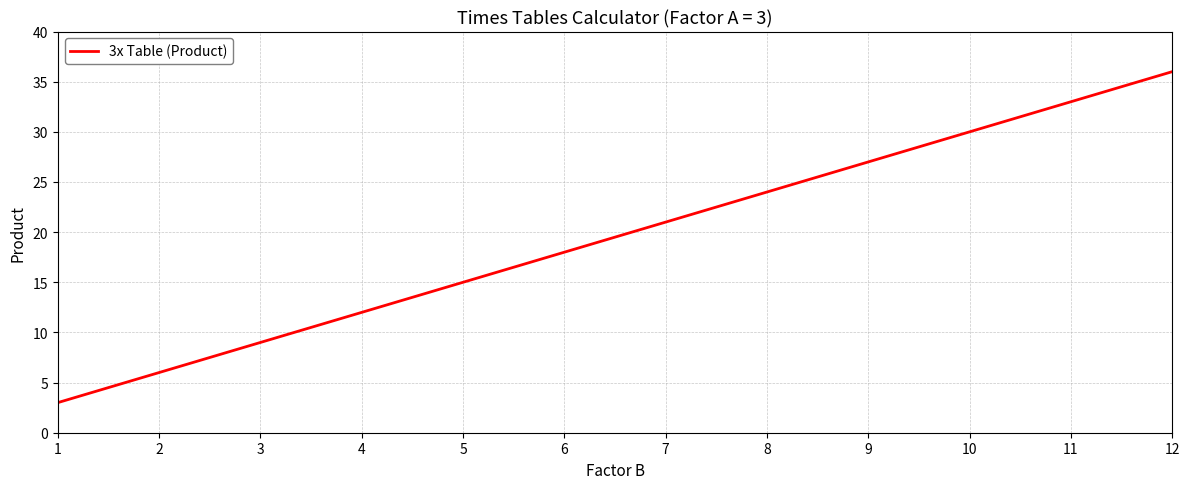

How many values are below 21?

6